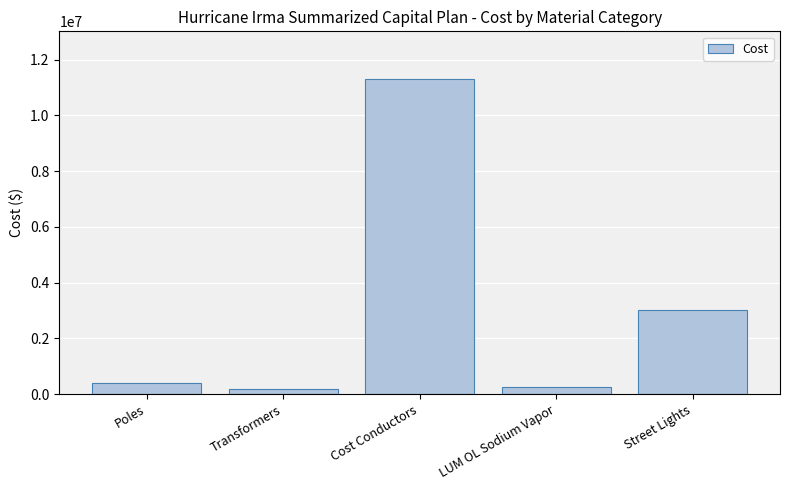

What is the label of the 4th bar from the right?

Transformers